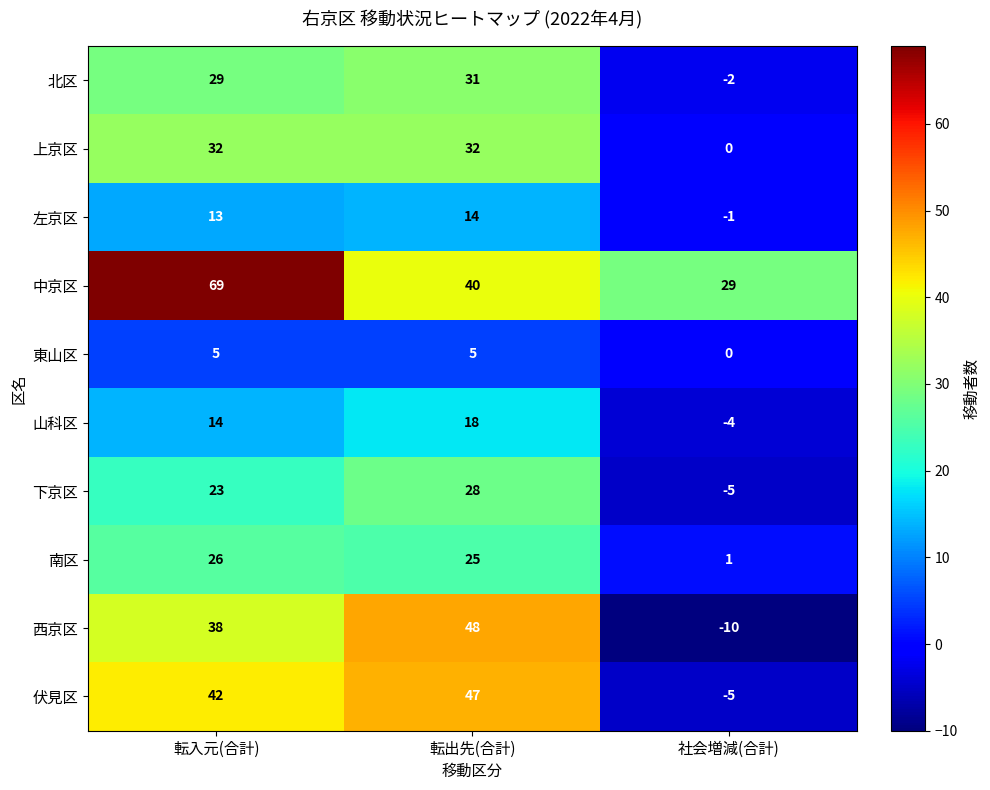

What is the sum of the 東山区 values at 転入元(合計) and 社会増減(合計)?

5